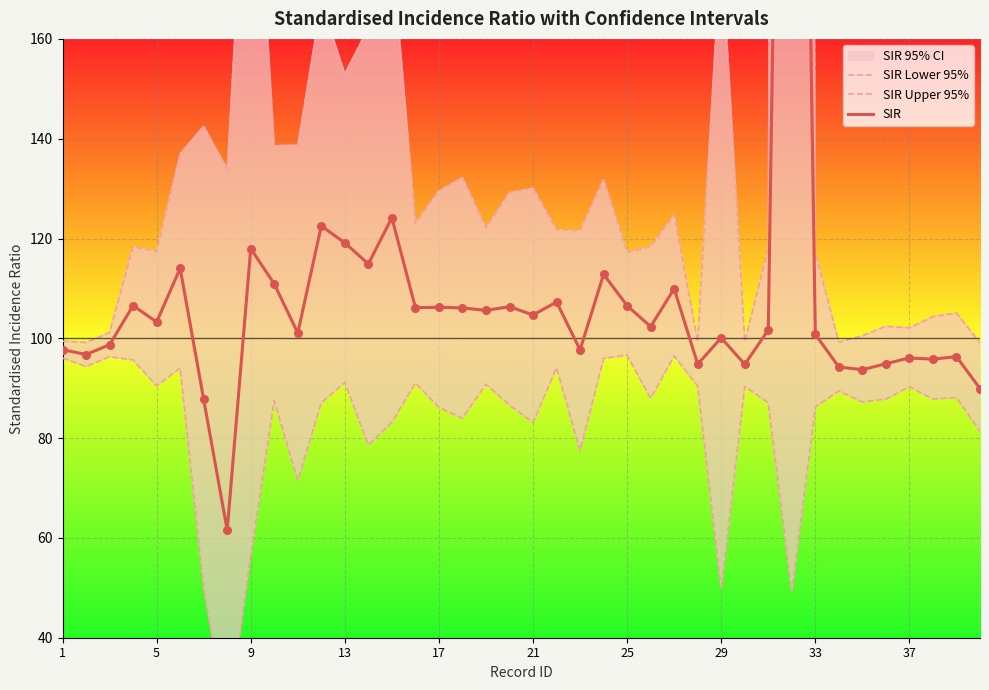

What is the total value across all series at 29?

218.0